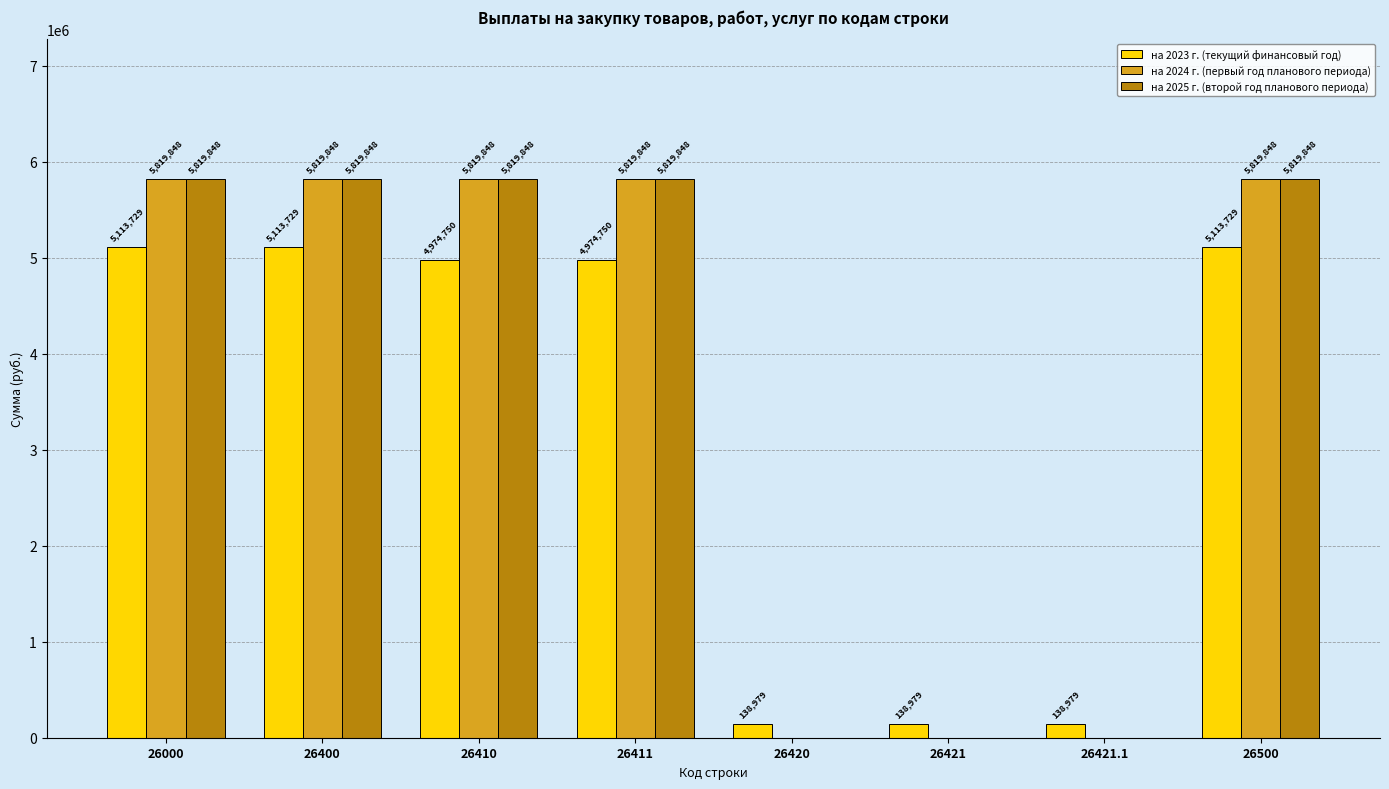

What is the highest value of the на 2023 г. (текущий финансовый год) series?

5113729.0